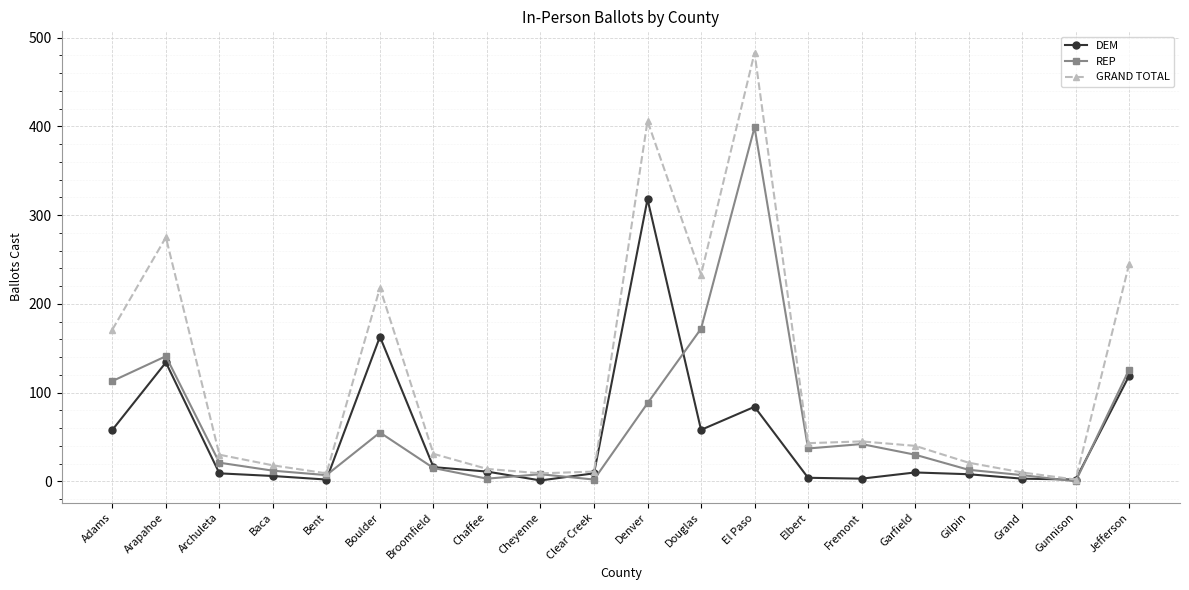

Where does the DEM series first go above 10?

Adams